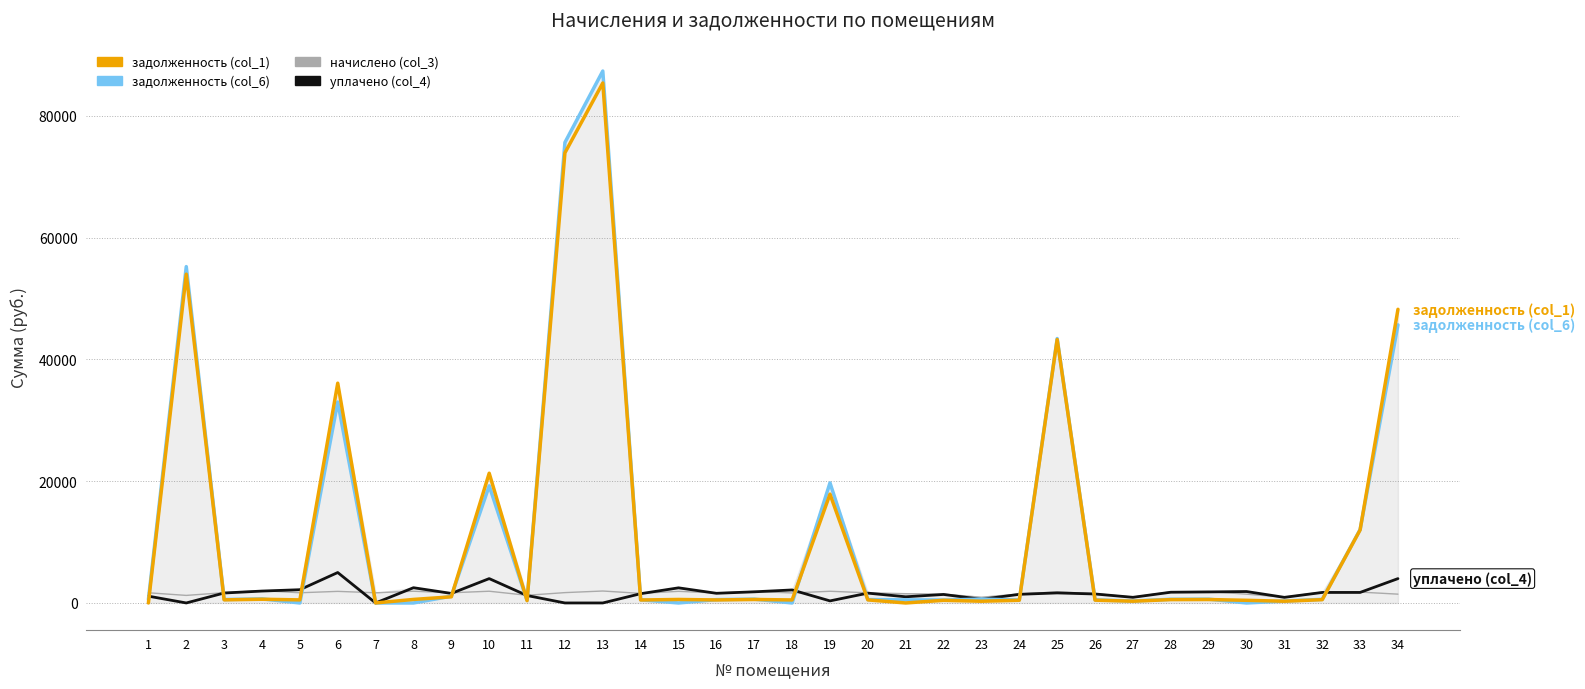

What is the maximum value shown in the chart?

87372.0